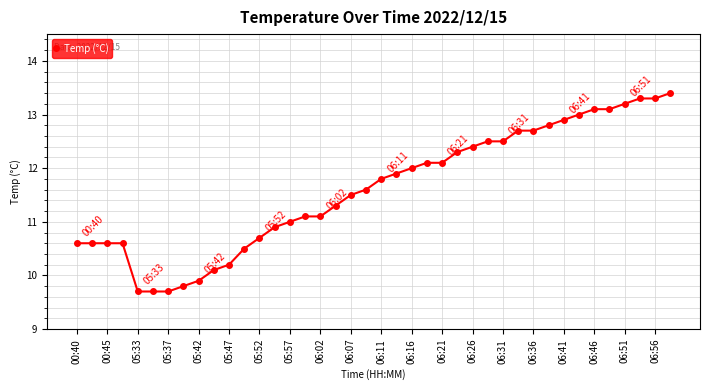

What is the minimum value shown in the chart?

9.7